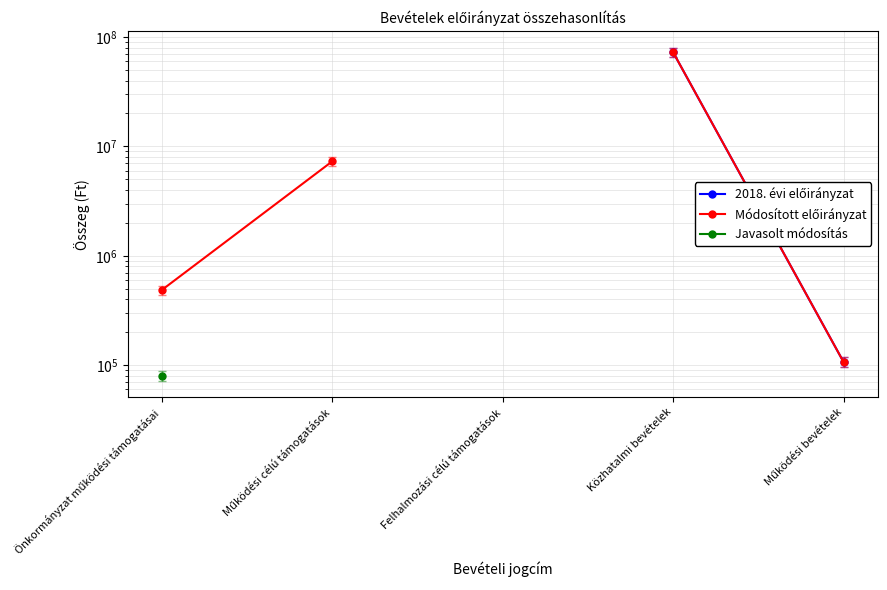

How many lines are shown in the chart?

3